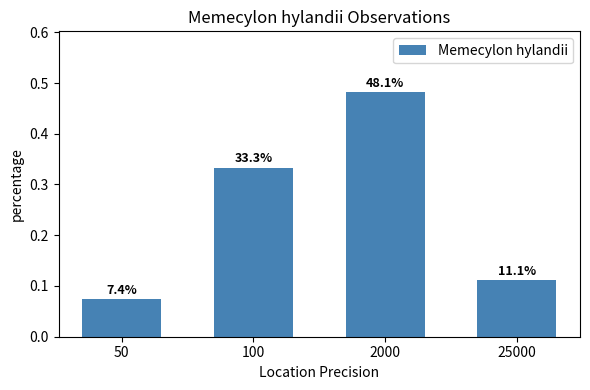

Are the bars horizontal?

No